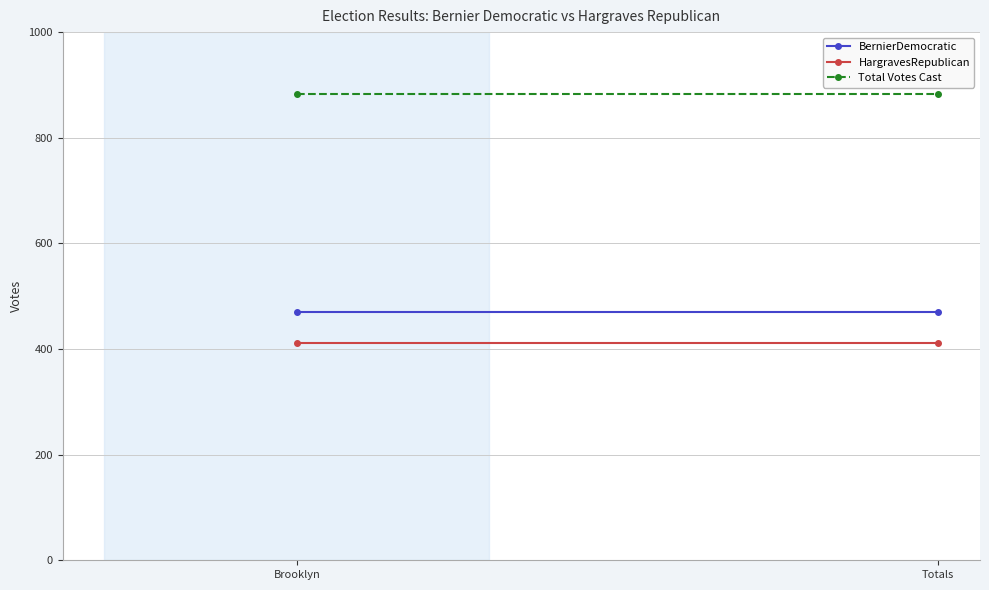

What is the value of the BernierDemocratic point at the 2nd from the left?

471